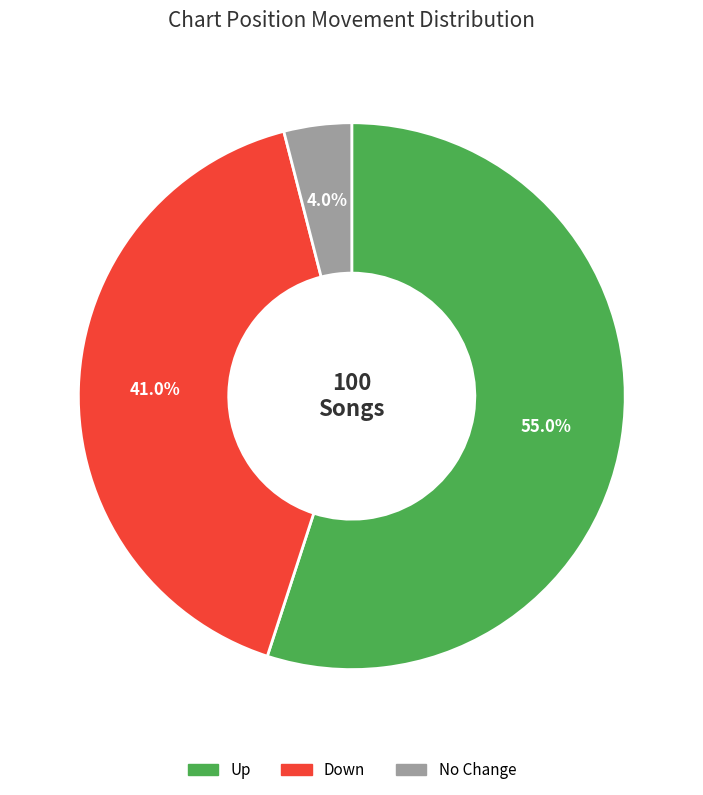

Do Down and Up together represent more than half of the pie?

Yes